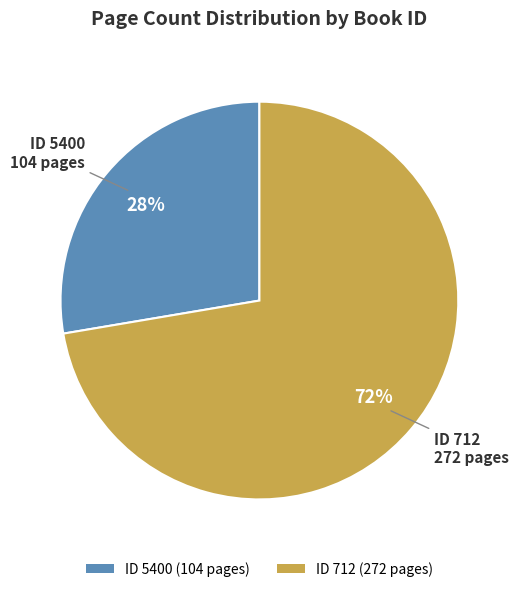

Rank the categories by value from highest to lowest.

ID 712 (272 pages), ID 5400 (104 pages)